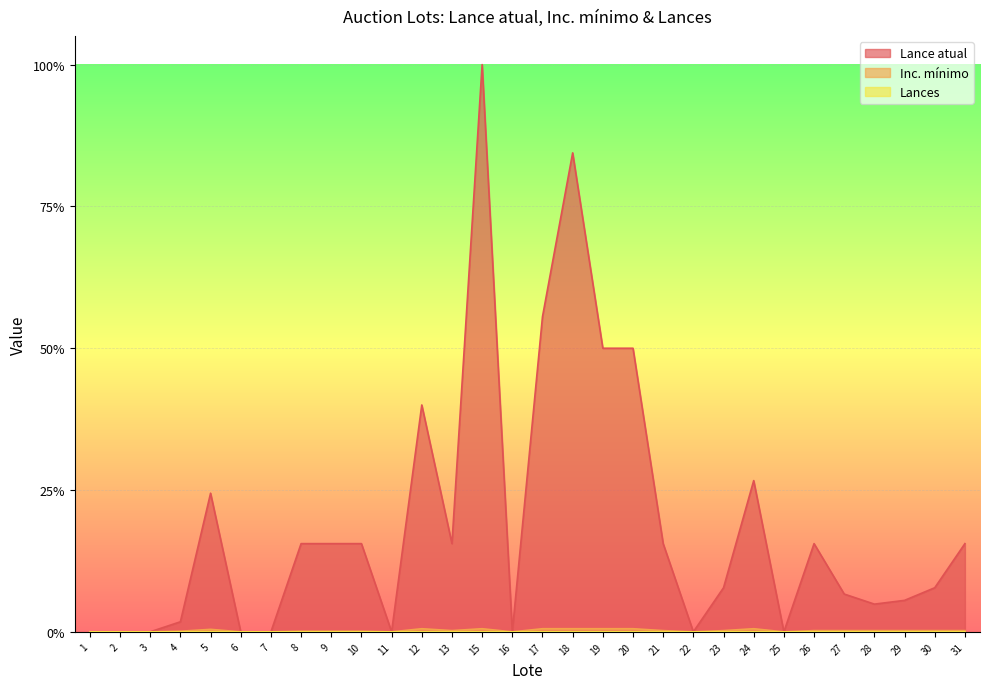

Which series has the largest range (max minus min)?

Lance atual